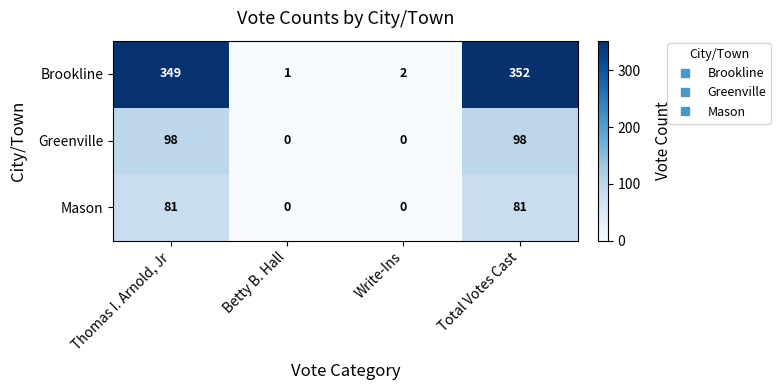

Rank the series by their maximum value, from highest to lowest.

Brookline, Greenville, Mason